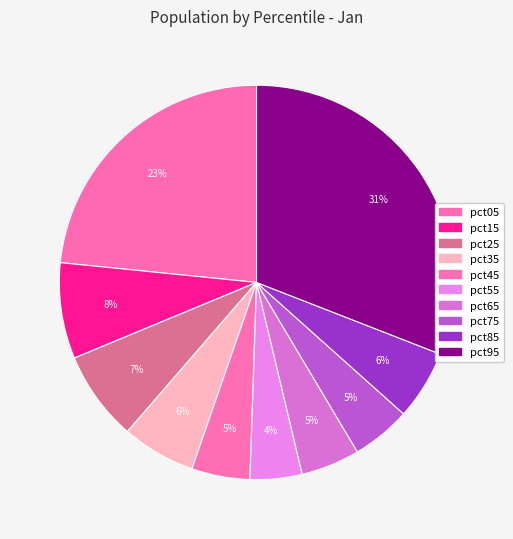

True or false: pct15 accounts for 8% of the total.

True